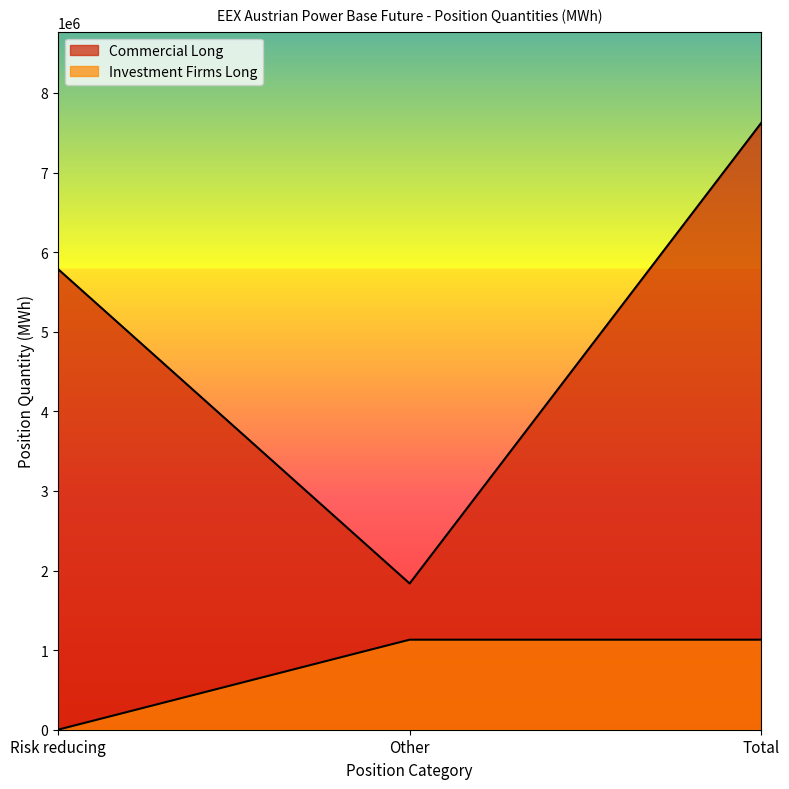

What is the total value across all series at Risk reducing?

5789123